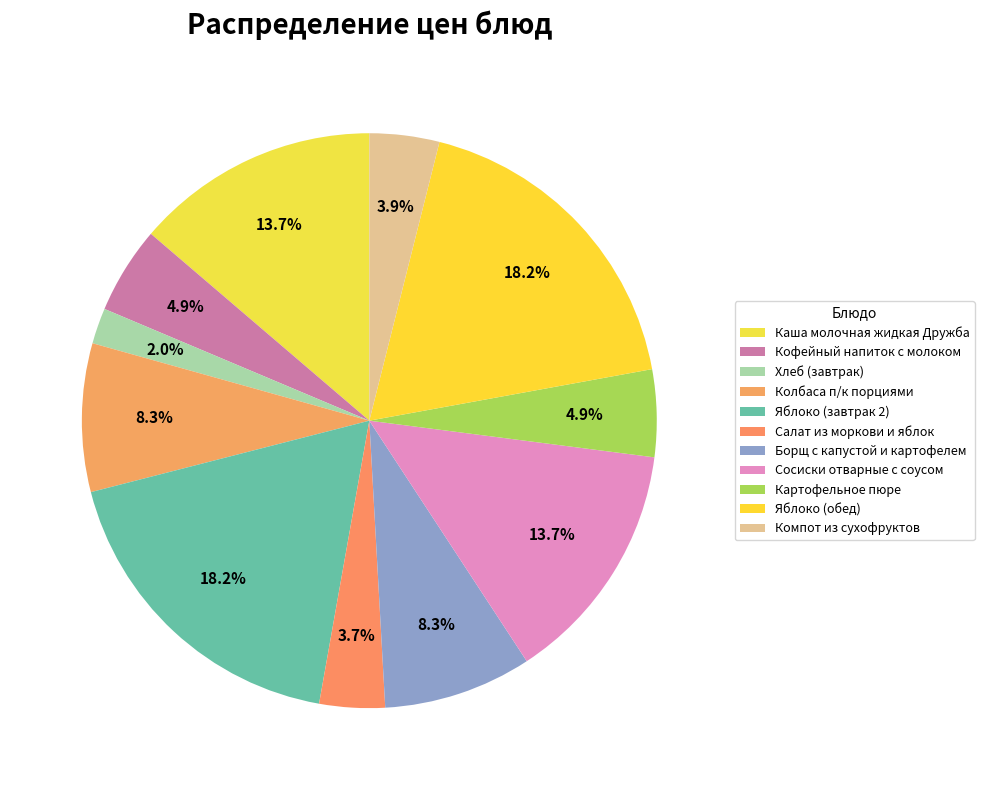

How much of the chart is everything except Компот из сухофруктов?

96.1%